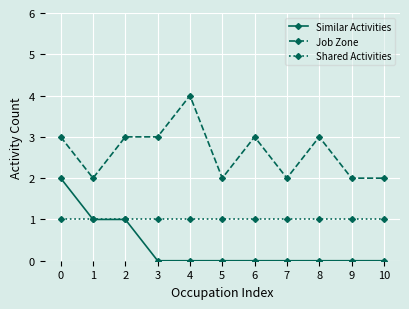

Is it true that Job Zone equals 3 at 6?

True